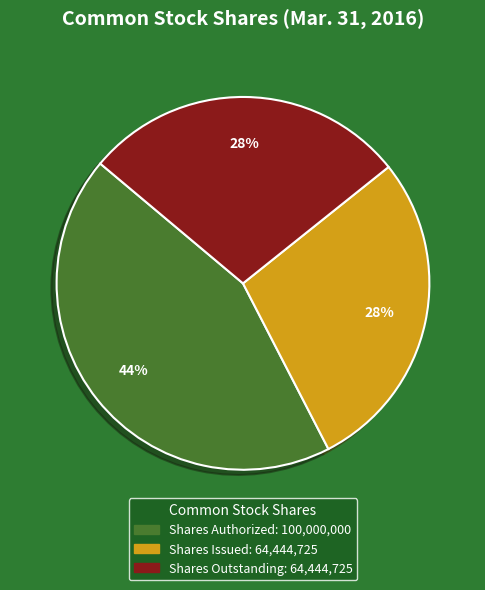

Is it true that Shares Issued is 28% of the pie?

True